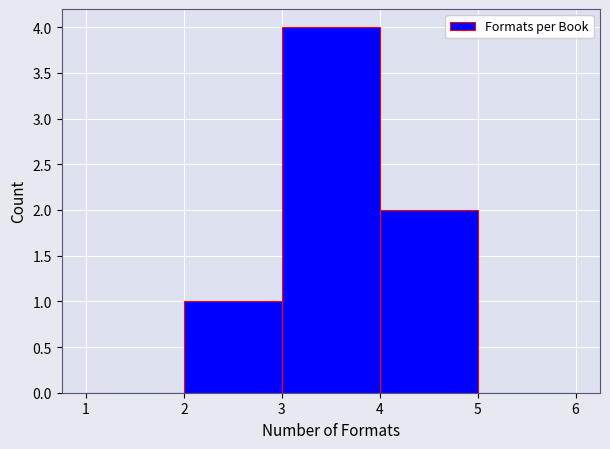

What is the height of the bar covering 3 to 4 on the x-axis? The values are not printed on the chart, so give them approximately, as read against the axis.

4